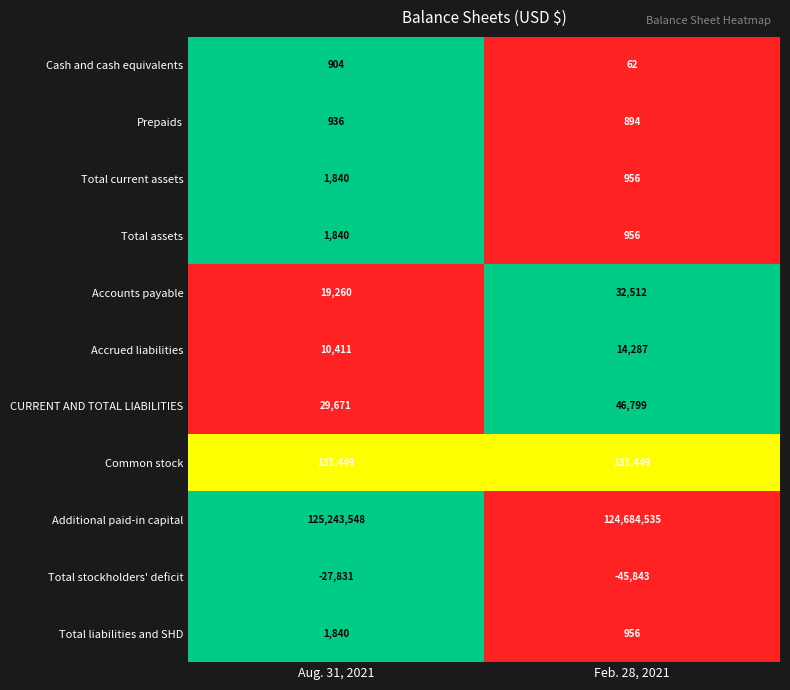

What is the difference between the Additional paid-in capital values at Feb. 28, 2021 and Aug. 31, 2021?

559013